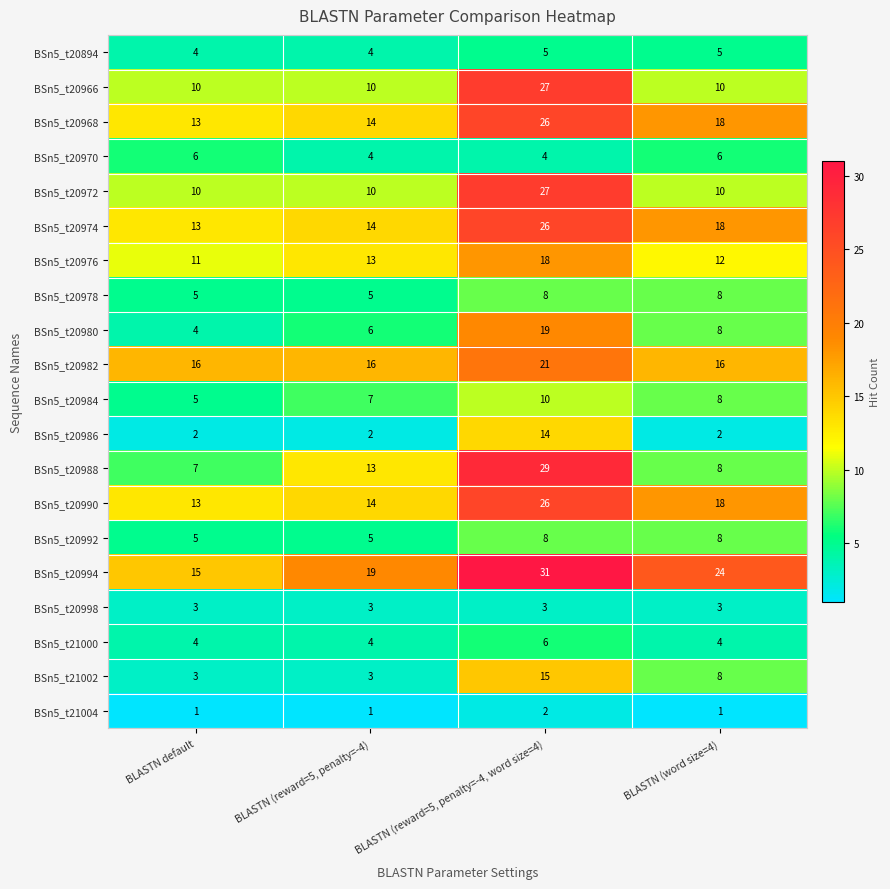

What is the average value of the BSn5_t20980 series?

9